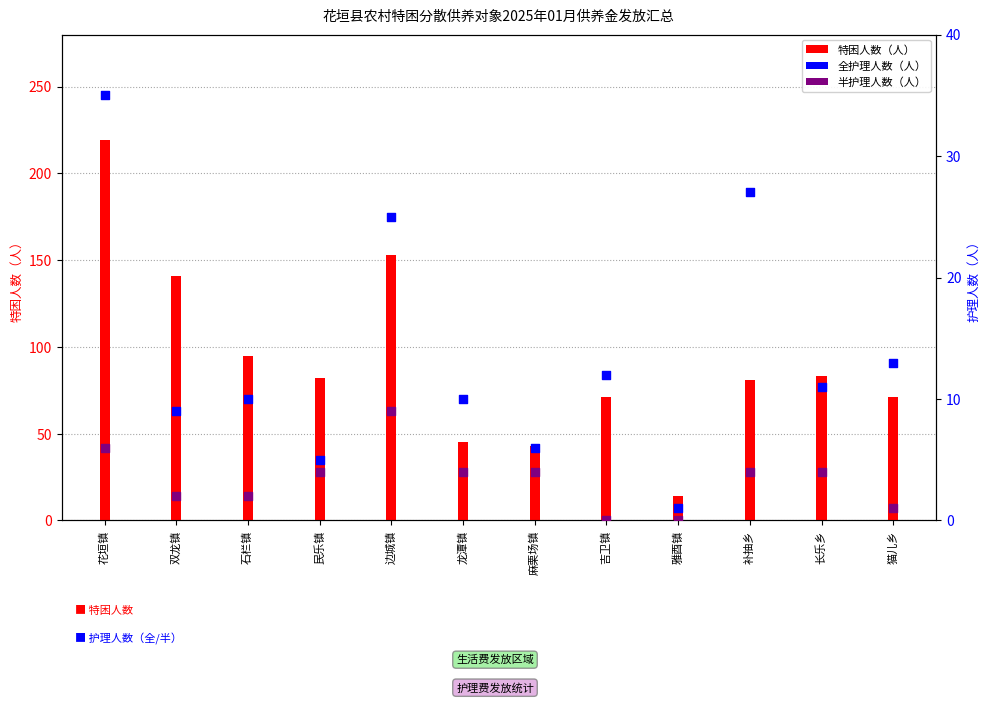

What are all the series names shown in the legend?

特困人数（人）, 全护理人数（人）, 半护理人数（人）